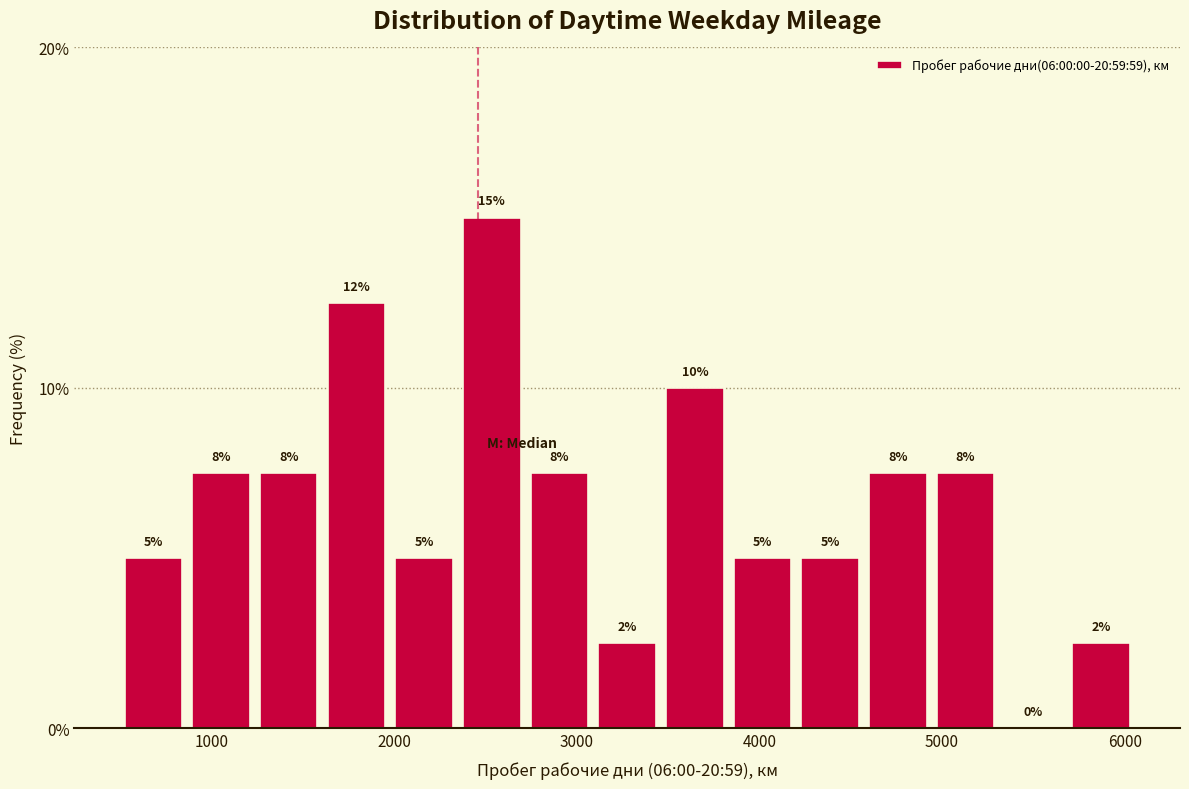

Read against the x-axis, roughly where is the centre of the tallest bar?

2500